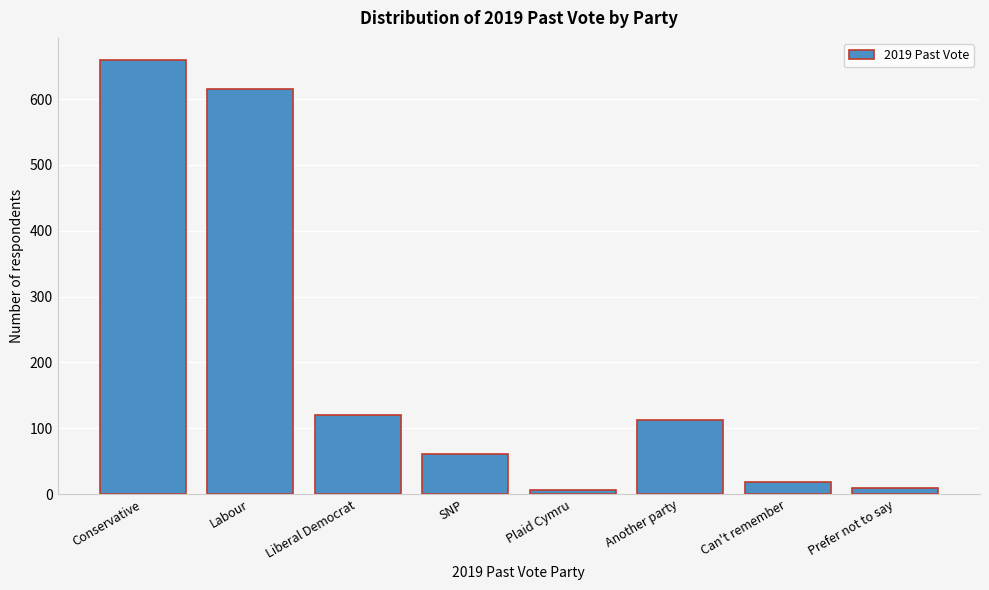

What is the maximum value shown in the chart?

660